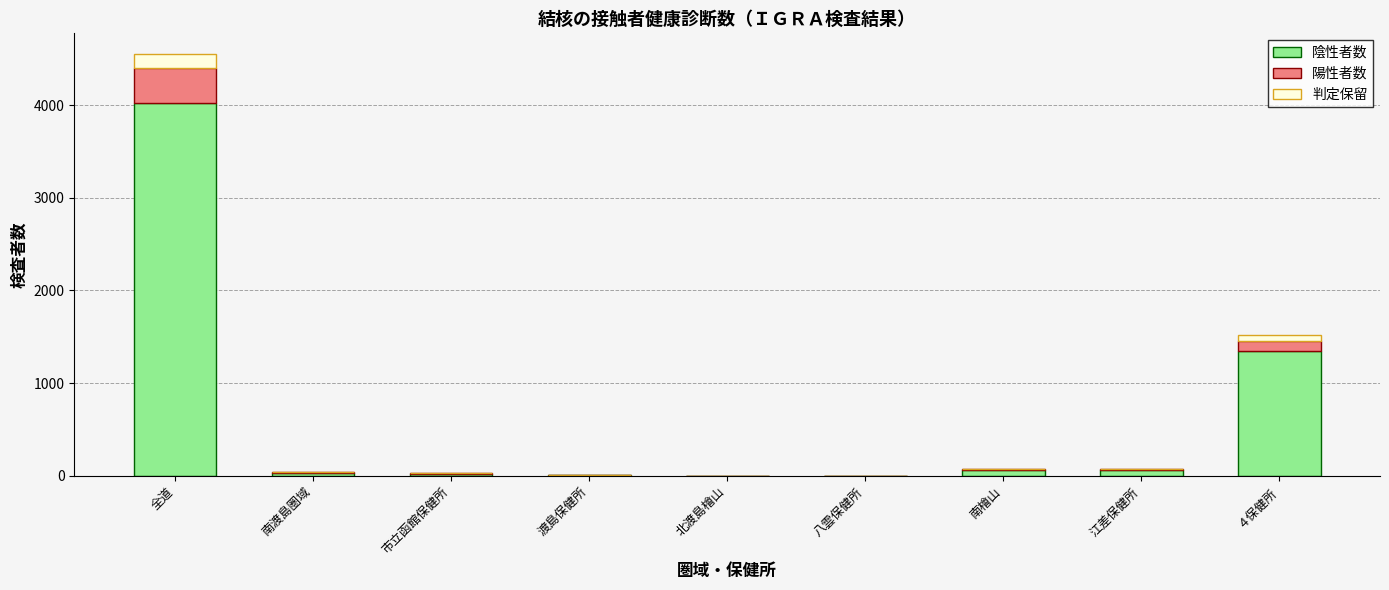

At which category is the sum across all series the highest?

全道